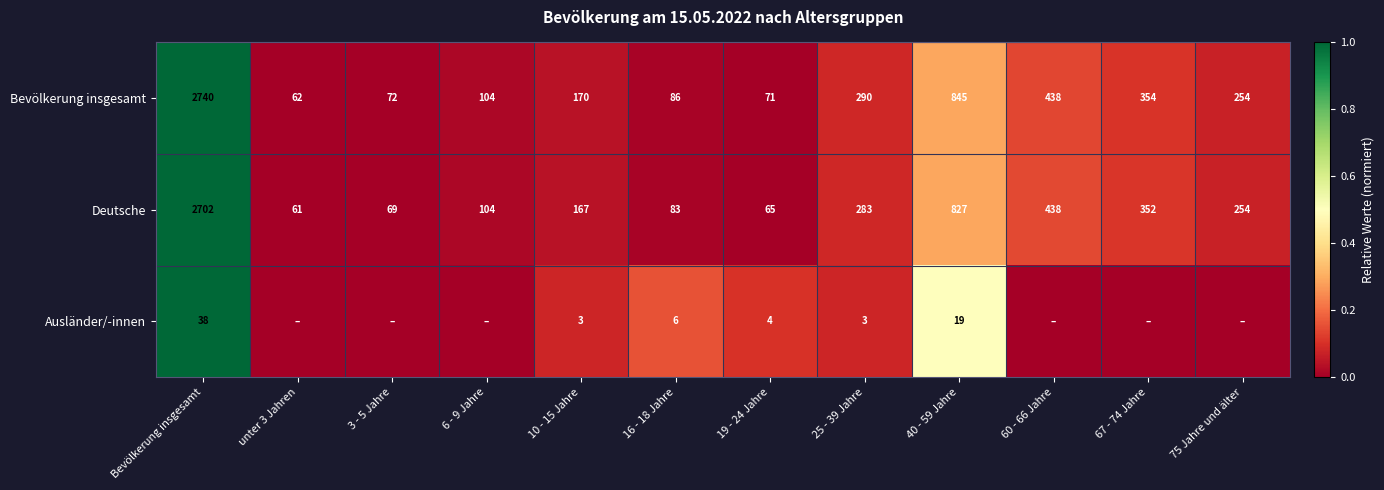

The Bevölkerung insgesamt series shows 254 at 75 Jahre und älter. True or false?

True